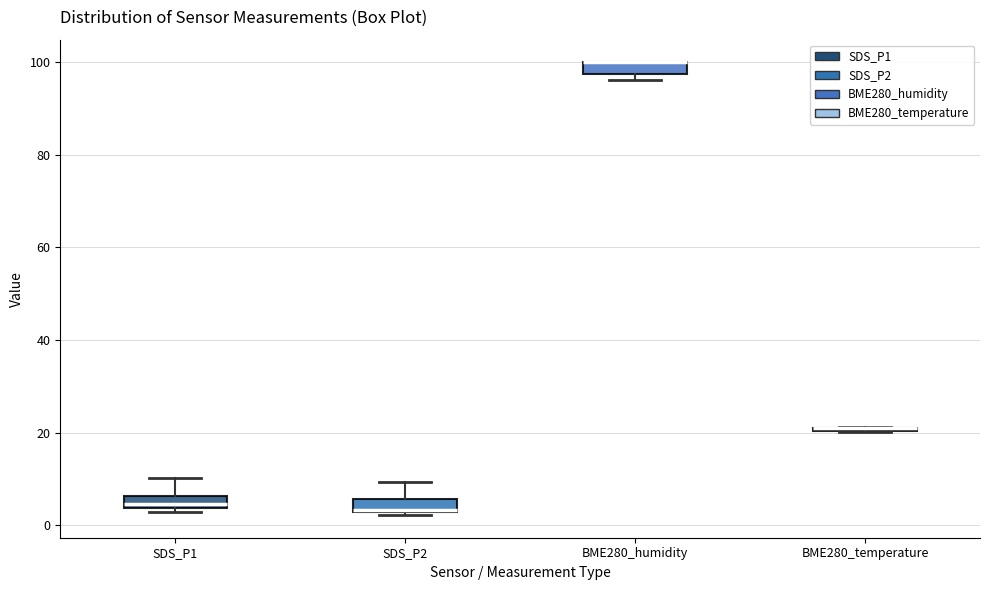

Where does the upper whisker of the box for SDS_P1 end on the y-axis? The values are not printed on the chart, so give them approximately, as read against the axis.

10